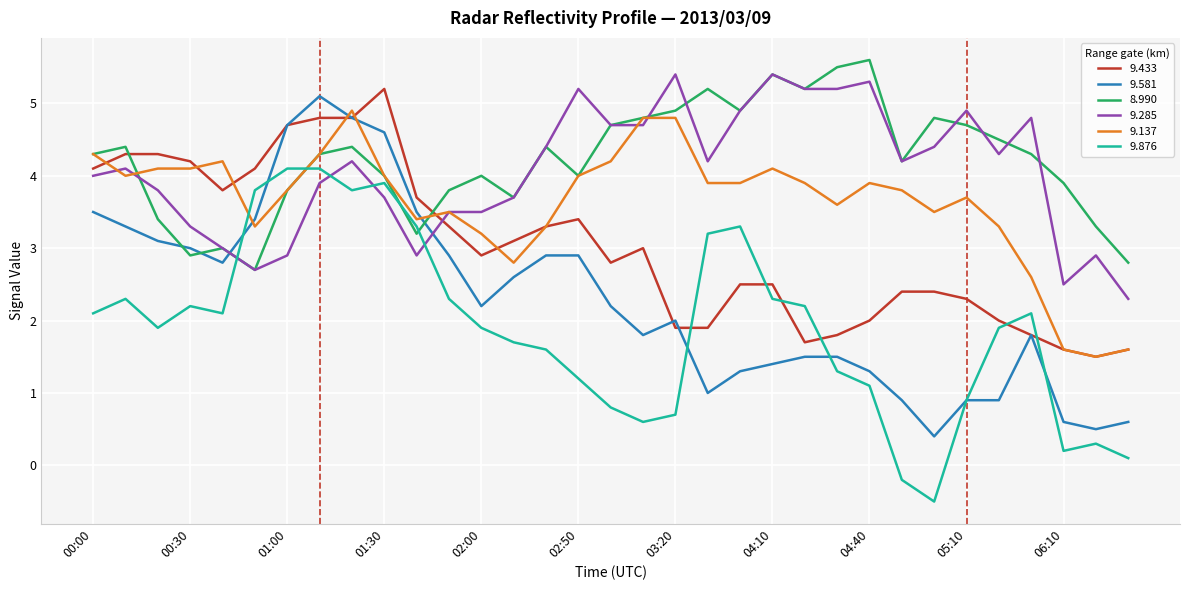

Rank the series by their maximum value, from highest to lowest.

8.990, 9.285, 9.433, 9.581, 9.137, 9.876